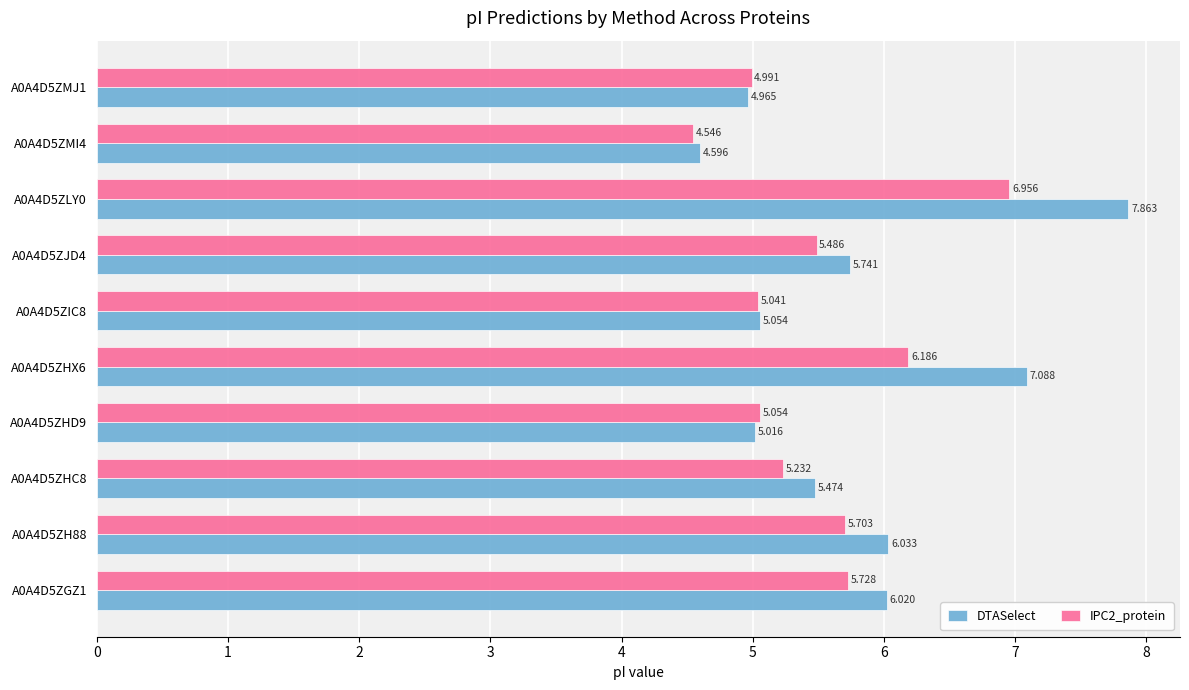

How many data points in DTASelect are above 5?

8